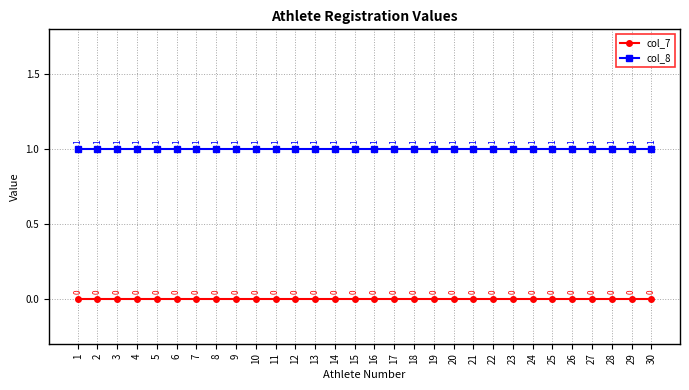

Does the chart have visible grid lines?

Yes